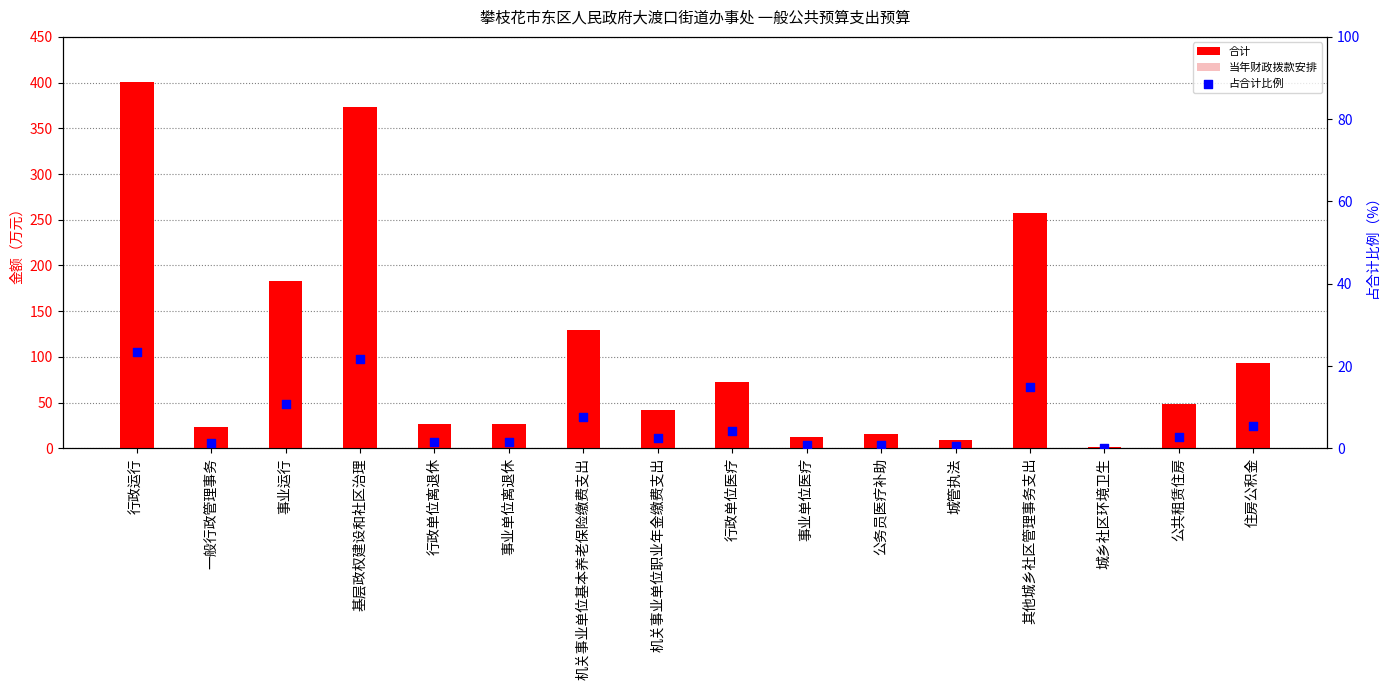

Which series contains the lowest Y value?

占合计比例